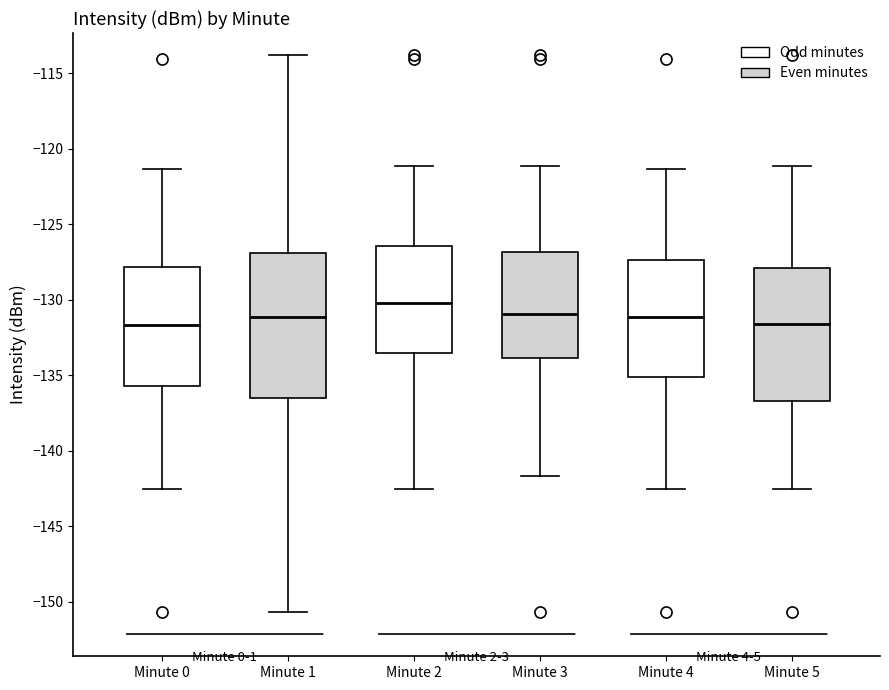

Which box is the tallest, from its lower edge to its upper edge?

Minute 1